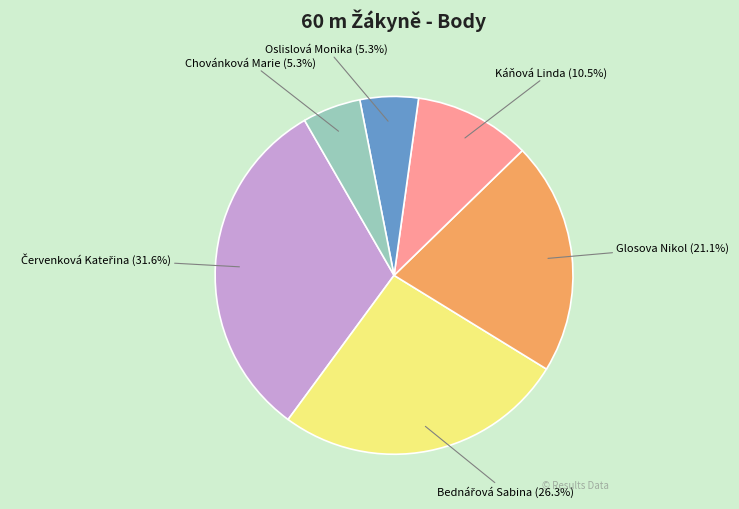

The Chovánková Marie slice represents 5% of the pie. True or false?

True